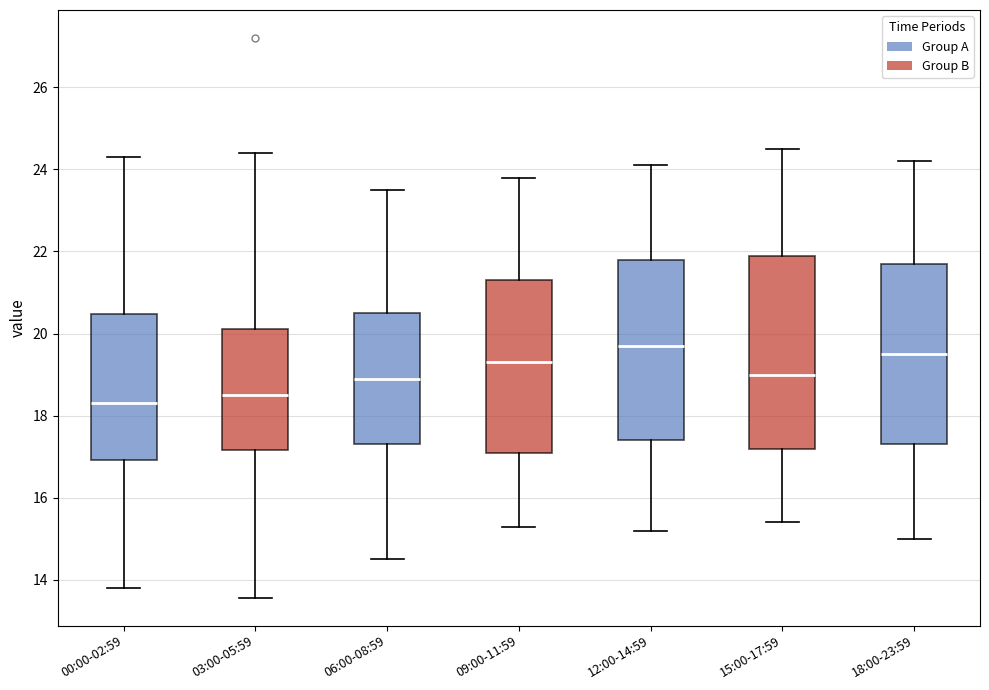

Reading left to right, read every box against the y-axis: the position of its median line, the range the box covers, and the ends of its whiskers. The values are not printed on the chart, so give them approximately, as read against the axis.

00:00-02:59: median 18.4, box 17.0 to 20.4, whiskers 13.8 to 24.4
03:00-05:59: median 18.6, box 17.2 to 20.2, whiskers 13.6 to 24.4
06:00-08:59: median 19.0, box 17.4 to 20.6, whiskers 14.6 to 23.6
09:00-11:59: median 19.4, box 17.2 to 21.4, whiskers 15.4 to 23.8
12:00-14:59: median 19.8, box 17.4 to 21.8, whiskers 15.2 to 24.2
15:00-17:59: median 19.0, box 17.2 to 22.0, whiskers 15.4 to 24.6
18:00-23:59: median 19.6, box 17.4 to 21.8, whiskers 15.0 to 24.2